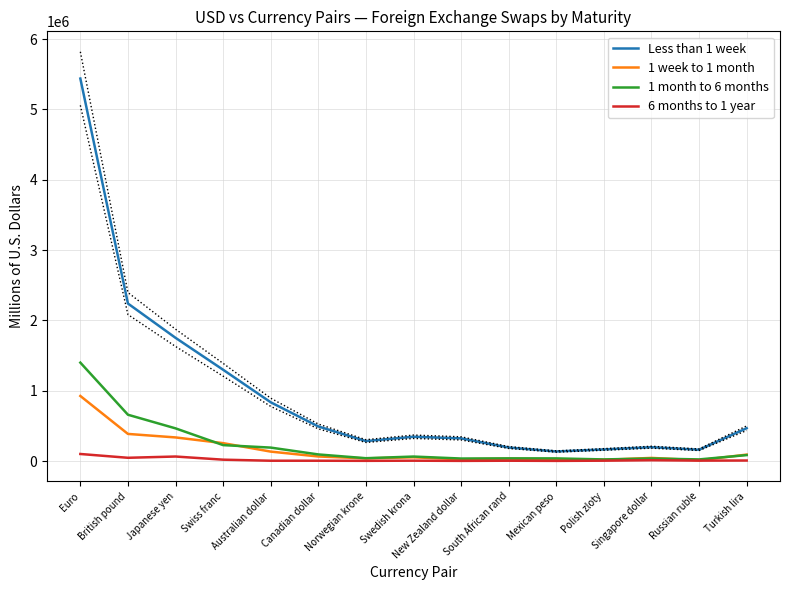

What is the difference between the maximum and second lowest values in the 1 week to 1 month series?

908280